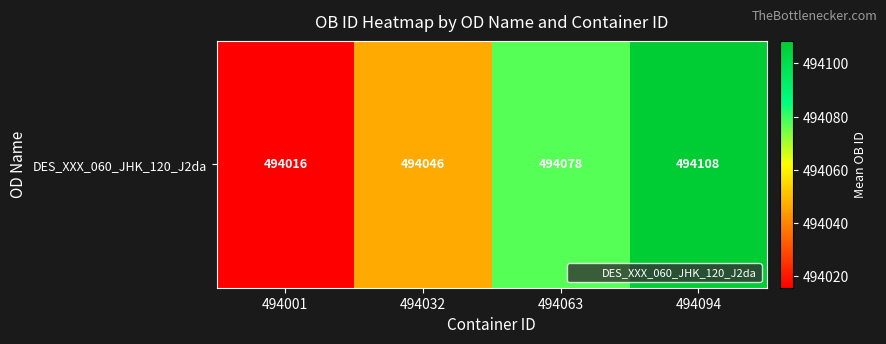

What is the sum of all values?

1976248.0